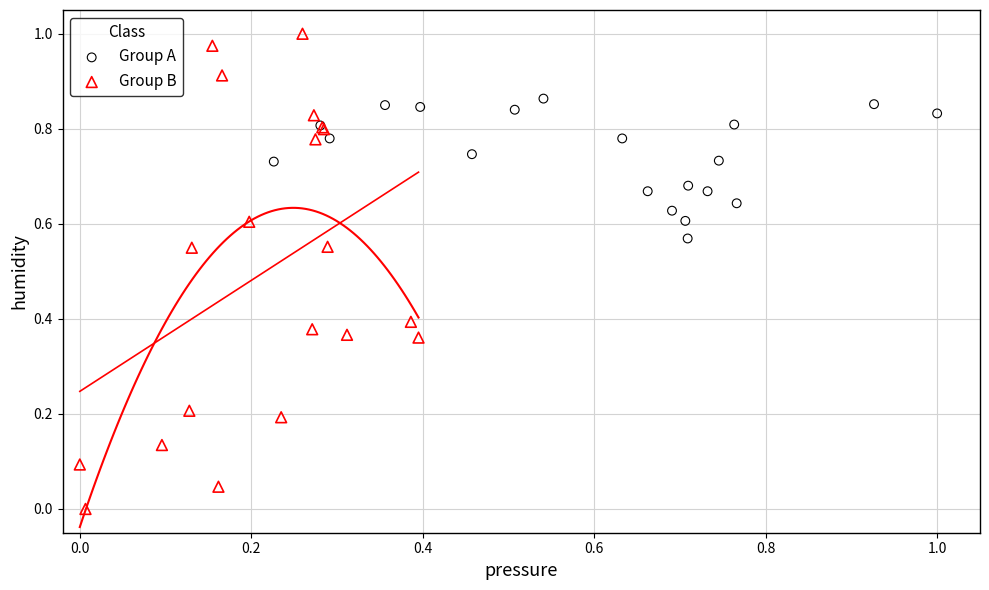

What are all the series names shown in the legend?

Group A, Group B